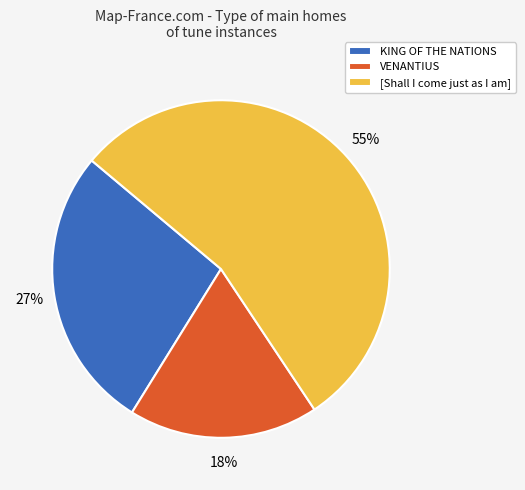

To the nearest percent, what percentage of the pie is VENANTIUS?

18%